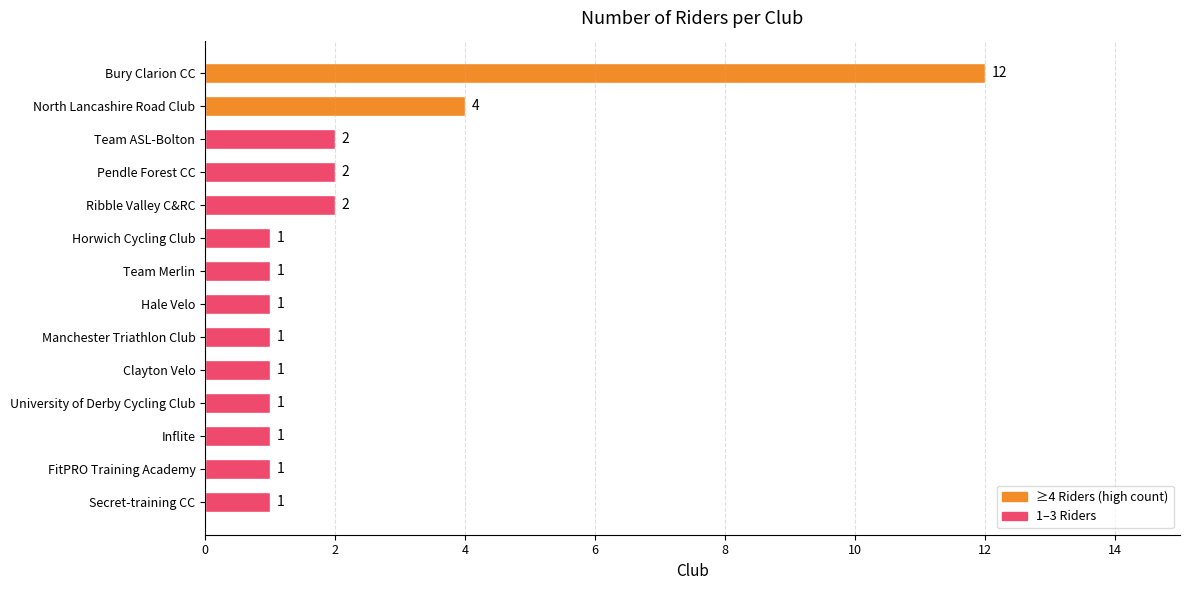

How many values exceed 1?

5